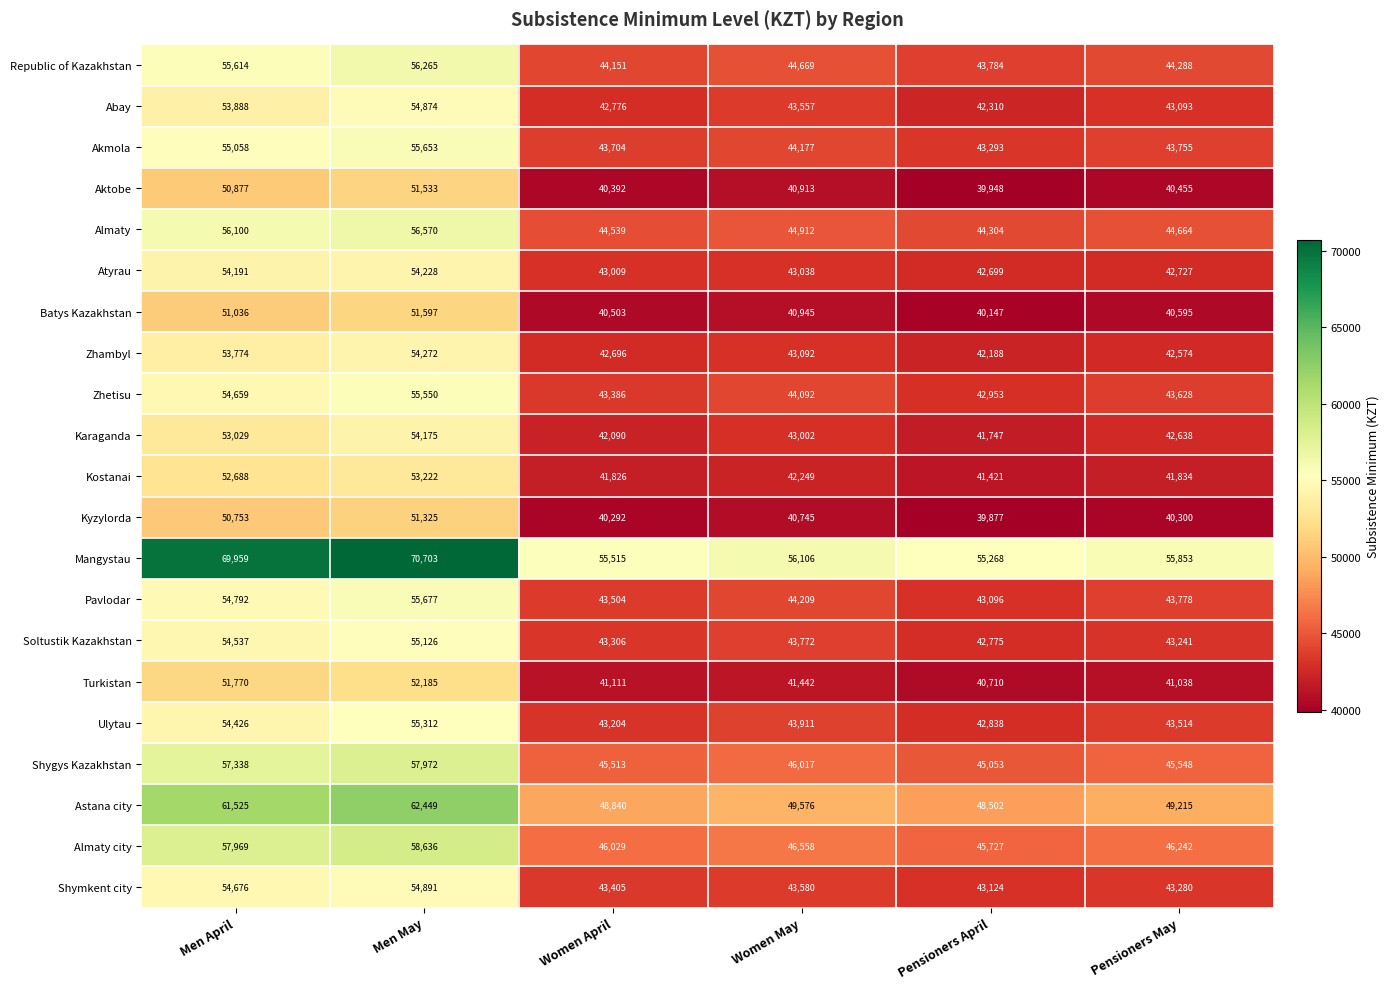

How many data points in Shygys Kazakhstan are less than 46017?

3